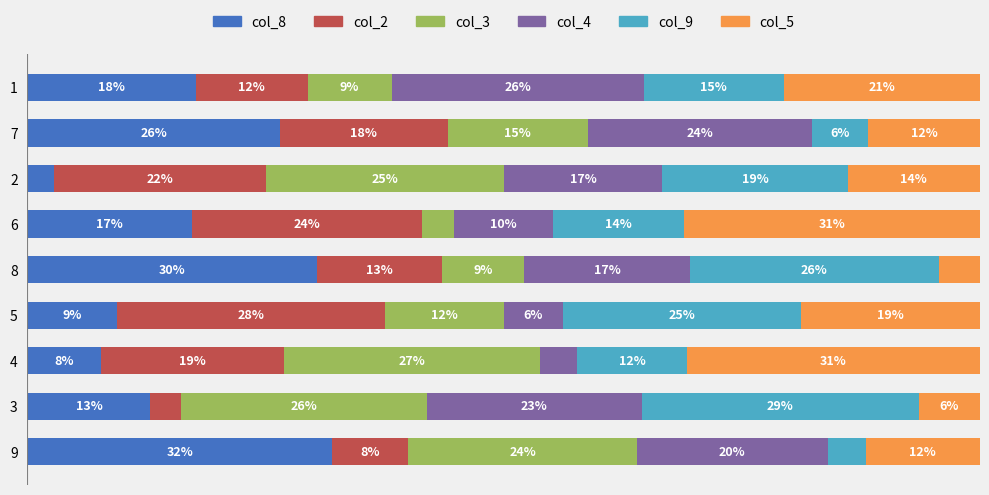

What are all the series names shown in the legend?

col_8, col_2, col_3, col_4, col_9, col_5